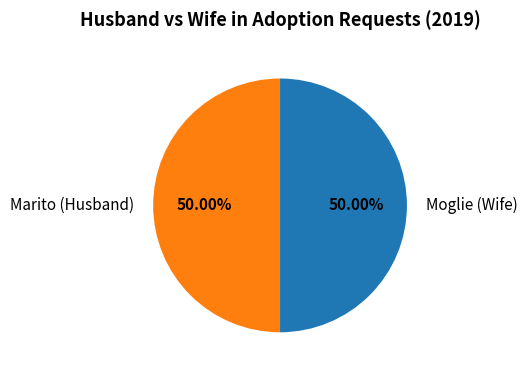

Is the sum of Marito (Husband) and Moglie (Wife) greater than half?

Yes